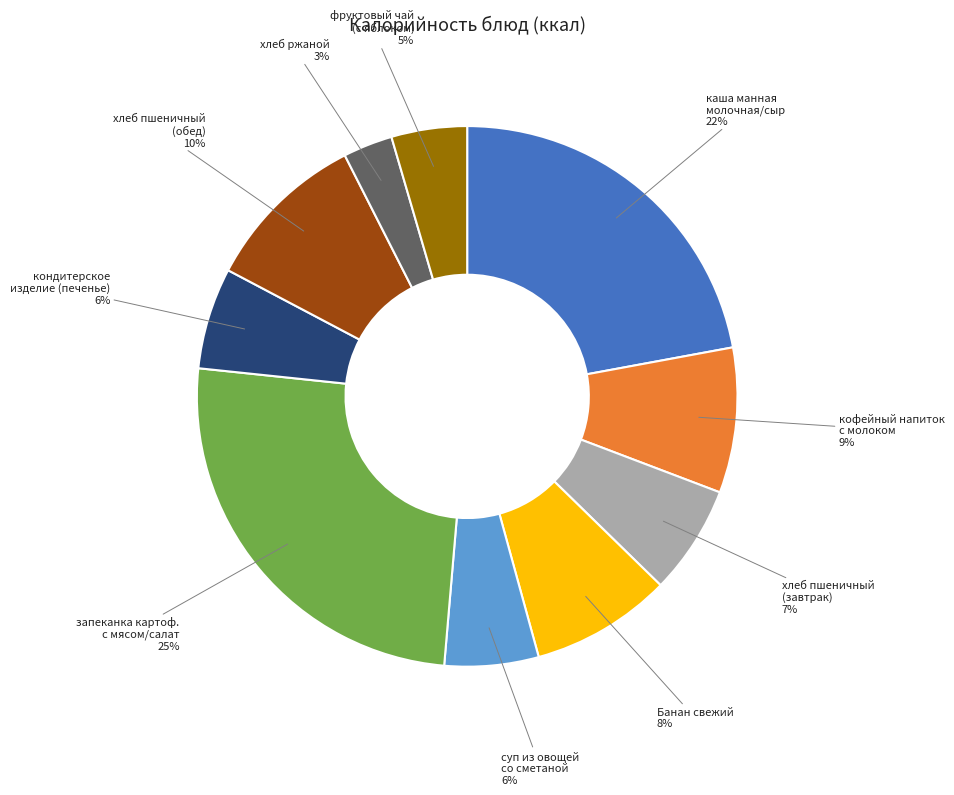

To the nearest percent, what is the difference between the largest and smallest slice percentages?

22%